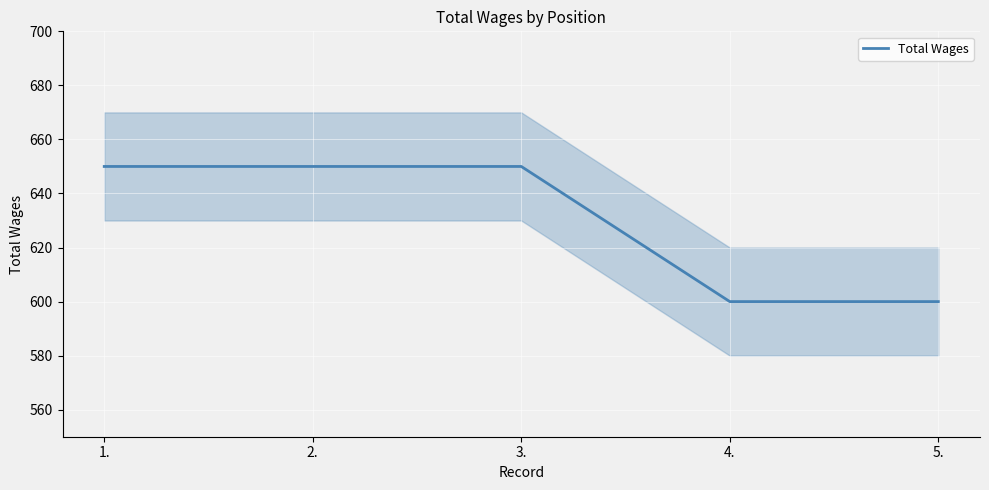

What is the value of the 3rd point from the left?

650